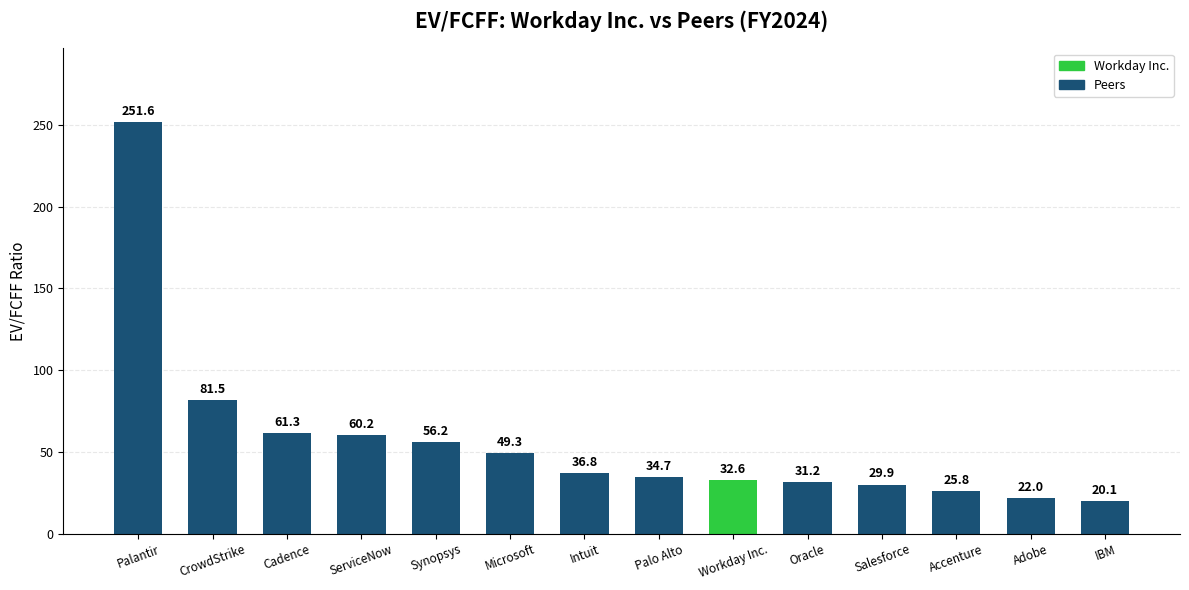

What is the minimum value shown in the chart?

20.1